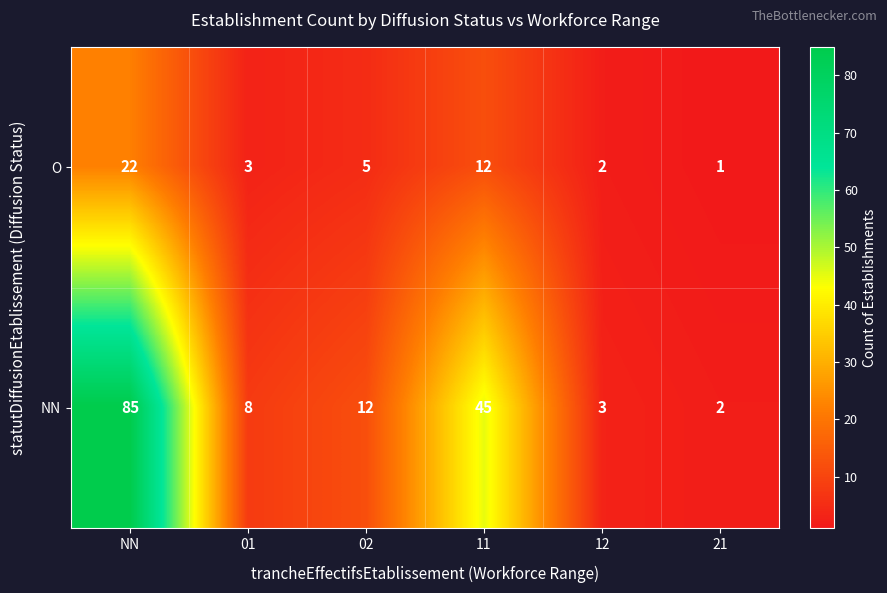

What is the sum of all O values?

45